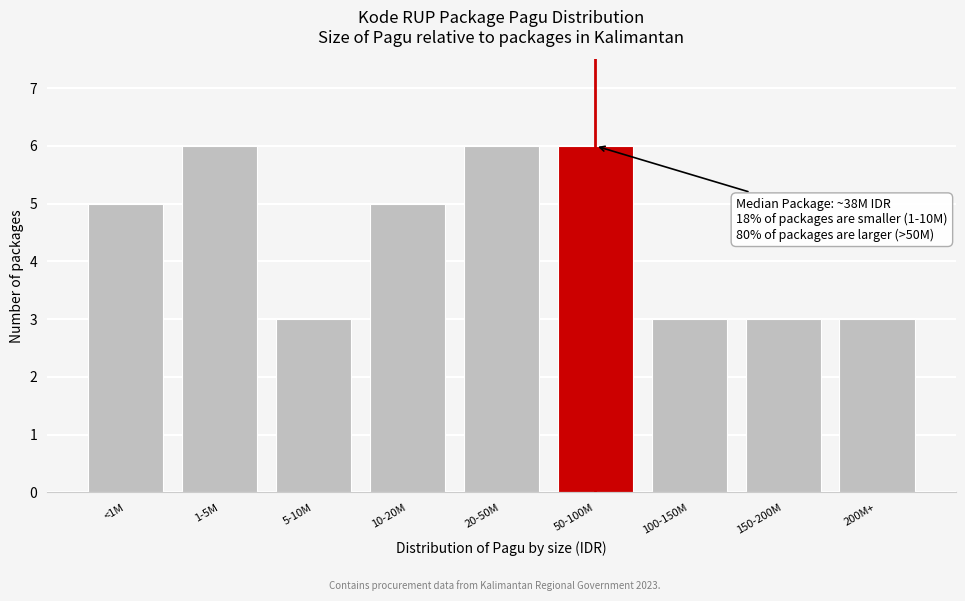

Reading right to left, what are all the values shown in this chart?

3	3	3	6	6	5	3	6	5